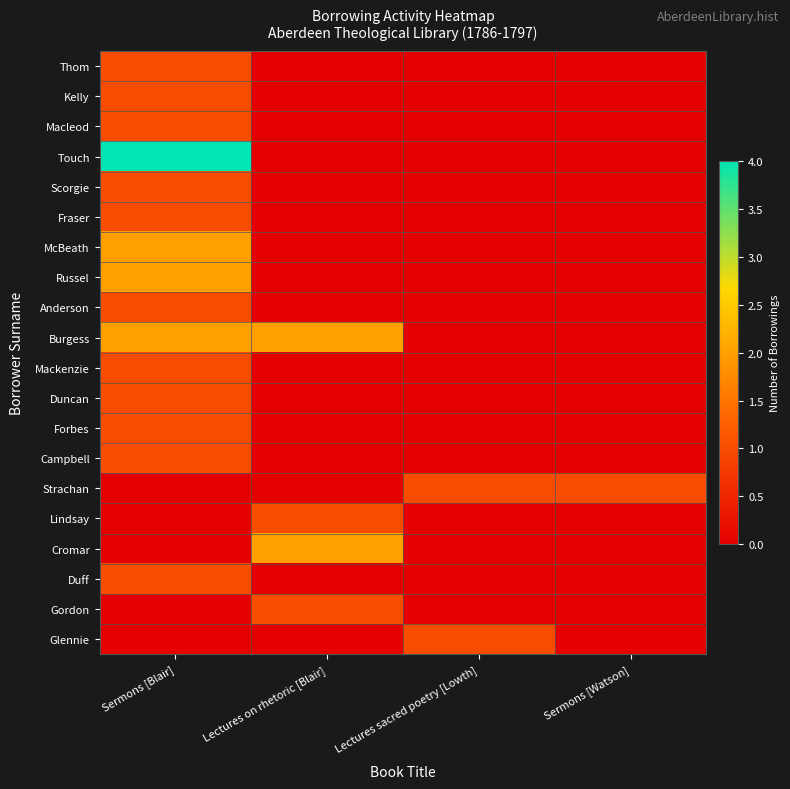

At which category does the chart reach its peak across all series?

Sermons [Blair]